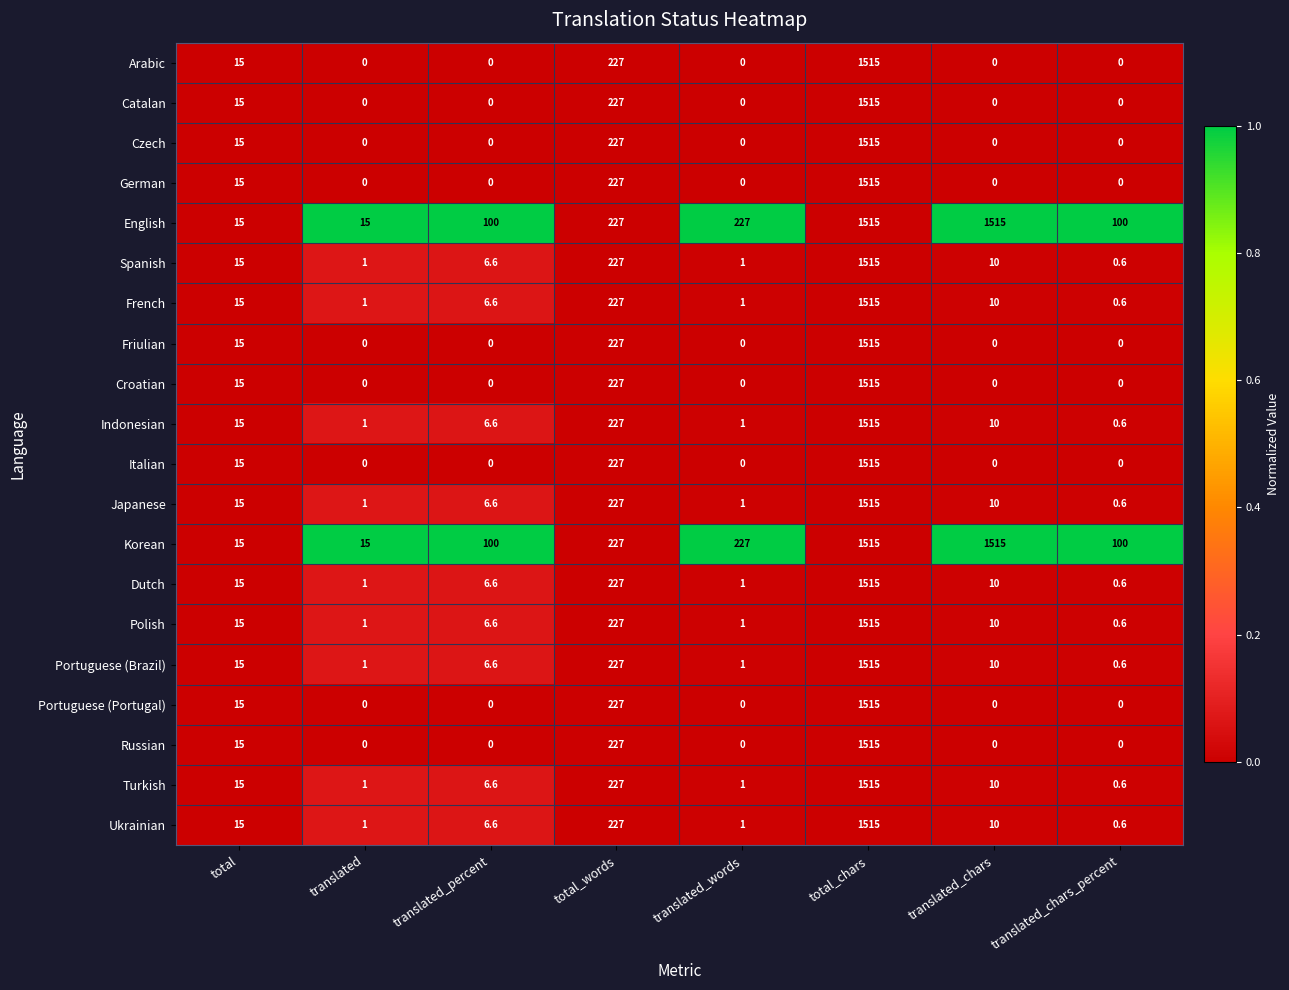

Is it true that Japanese equals 227.0 at total_words?

True